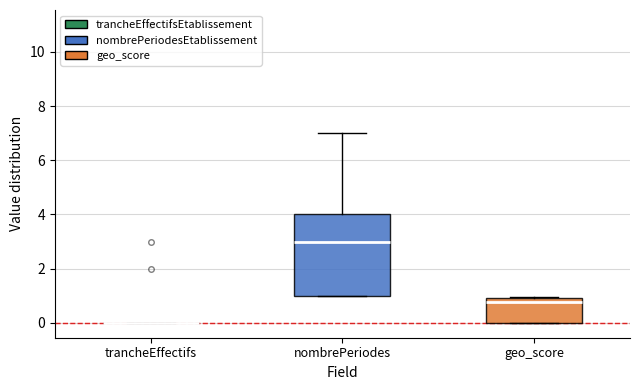

Where is the lower edge of the box for geo_score on the y-axis? The values are not printed on the chart, so give them approximately, as read against the axis.

0.0